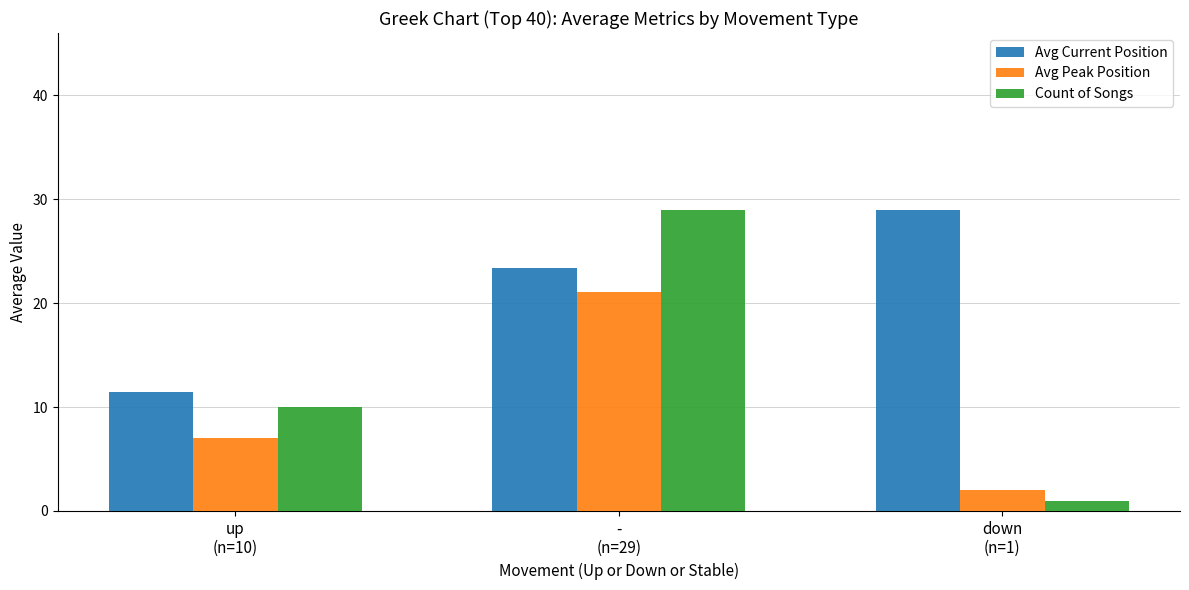

Reading right to left, extract all data points from this chart.

Avg Current Position: down
(n=1)=29.0	-
(n=29)=23.3	up
(n=10)=11.4
Avg Peak Position: down
(n=1)=2.0	-
(n=29)=21.1	up
(n=10)=7.0
Count of Songs: down
(n=1)=1.0	-
(n=29)=29.0	up
(n=10)=10.0